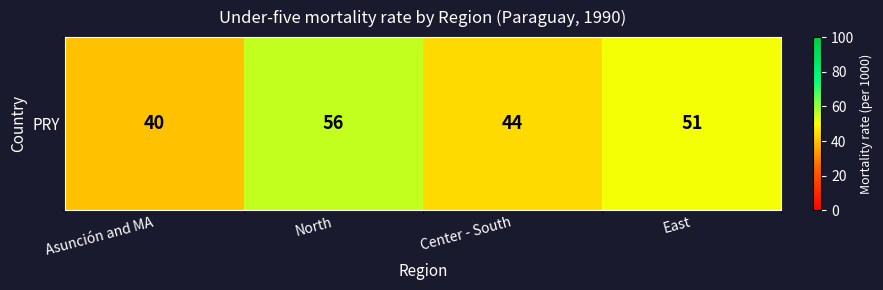

What is the difference between the values at North and Asunción and MA?

16